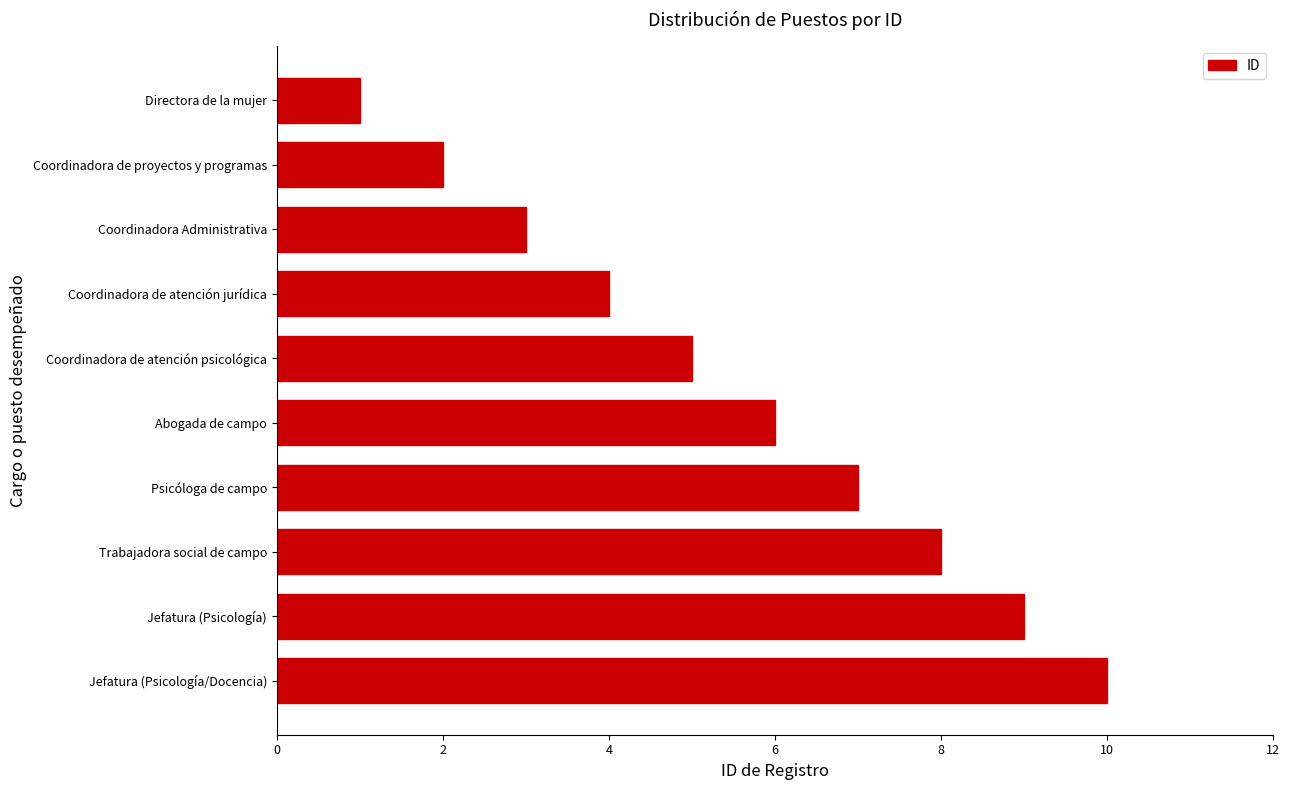

Approximately how many times larger is the value at Coordinadora de atención psicológica compared to Trabajadora social de campo?

0.6